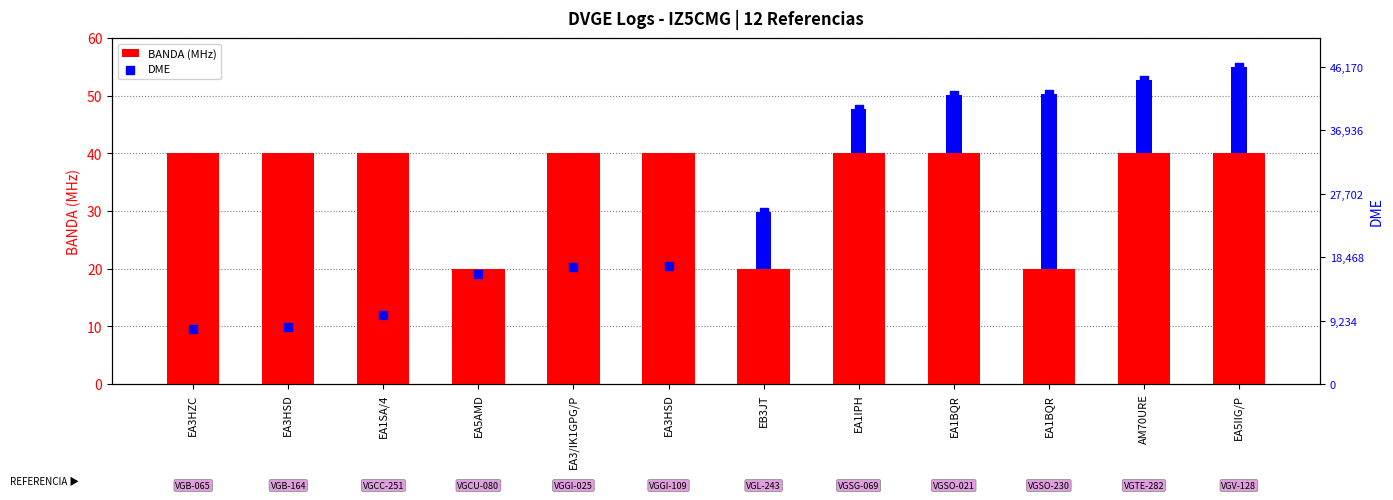

Which series has the widest spread of Y values?

DME